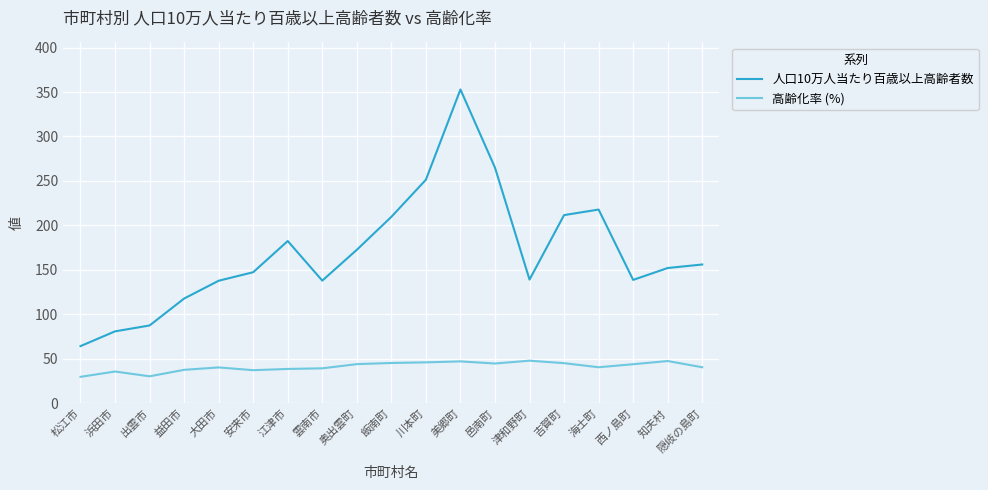

What is the average value of the 高齢化率 (%) series?

40.9